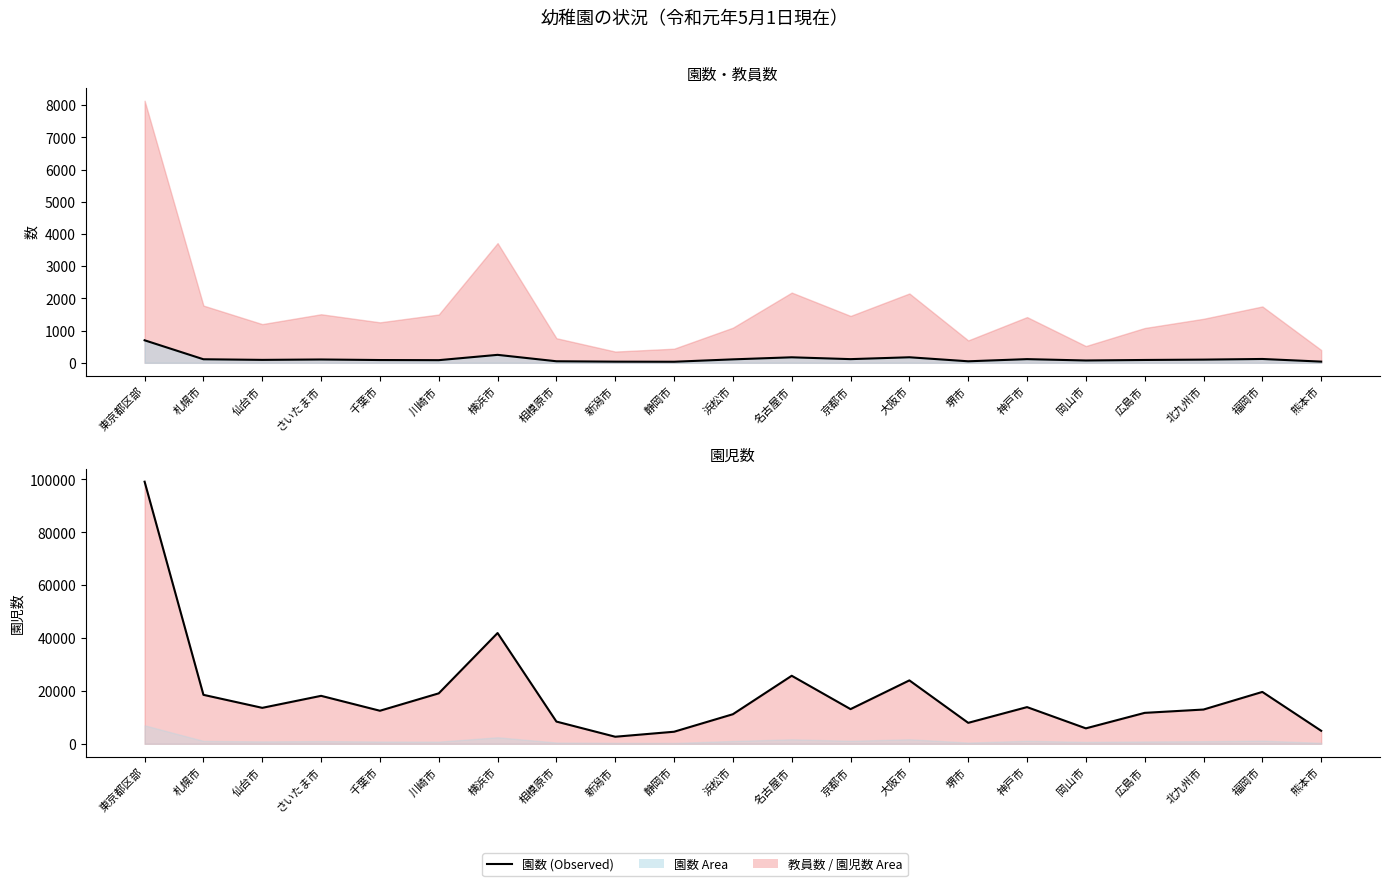

At which category does the chart reach its peak across all series?

東京都区部